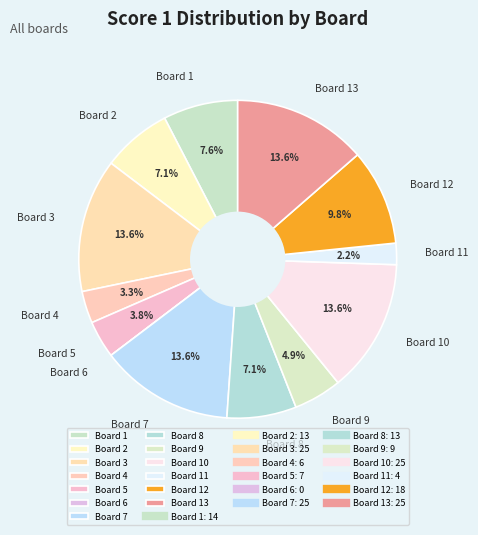

What percentage do Board 5 and Board 10 together represent?

17.4%